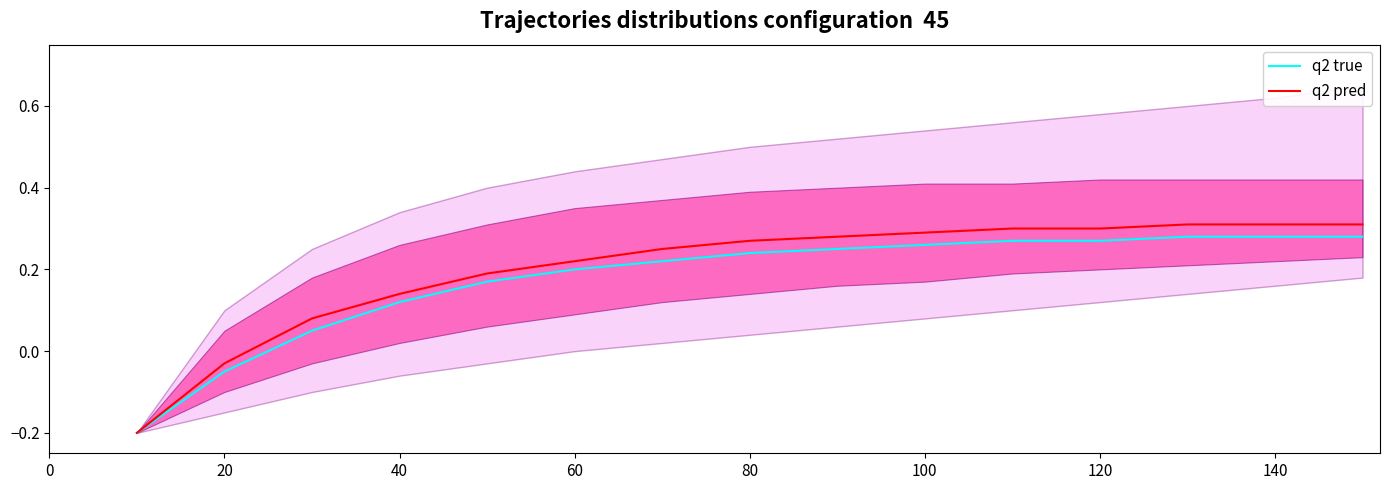

The value of q2 true at 40 is 0.0. True or false?

False